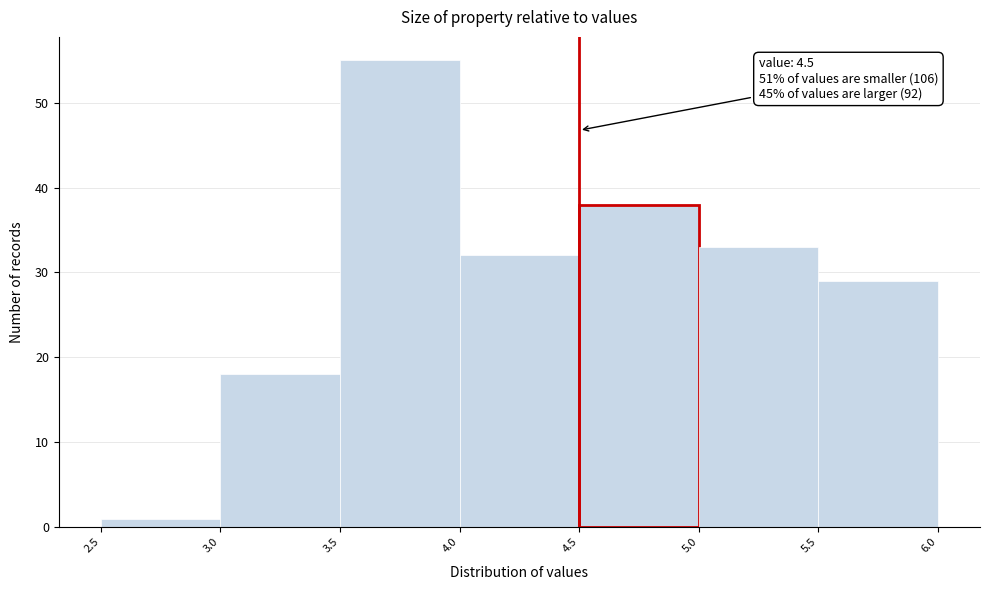

Over which range of the x-axis is the bar tallest?

3.5 to 4.0